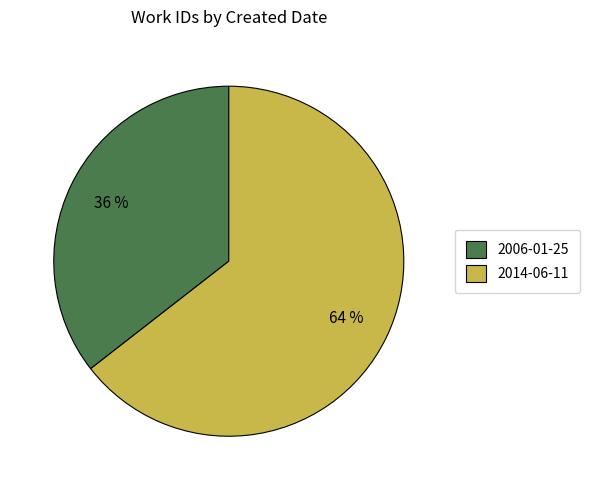

How many slices are in this pie chart?

2